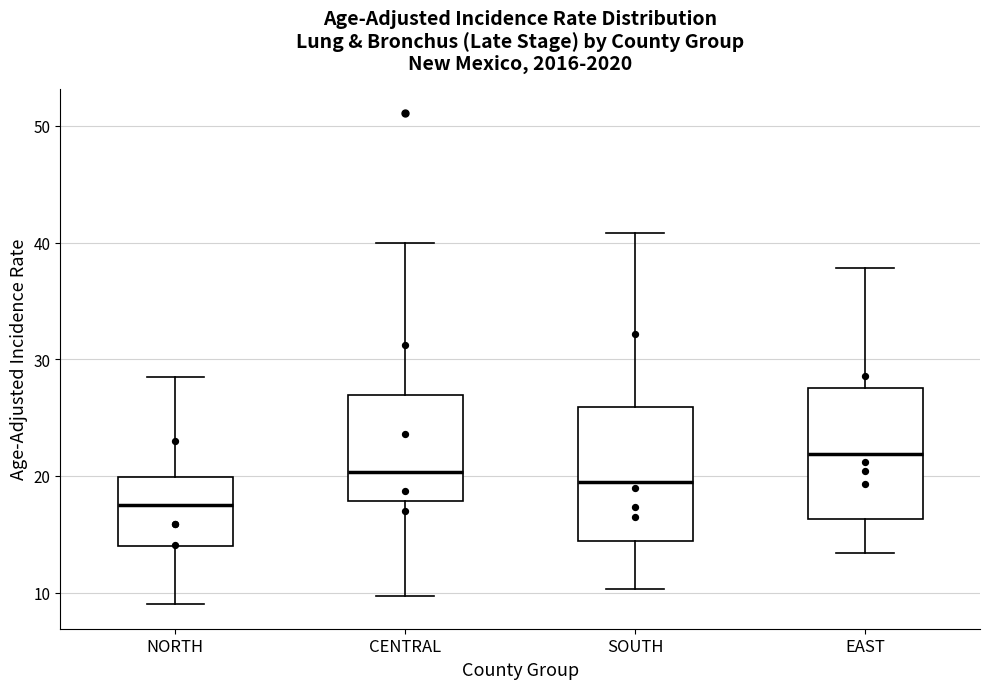

Which box's median line is the lowest?

NORTH